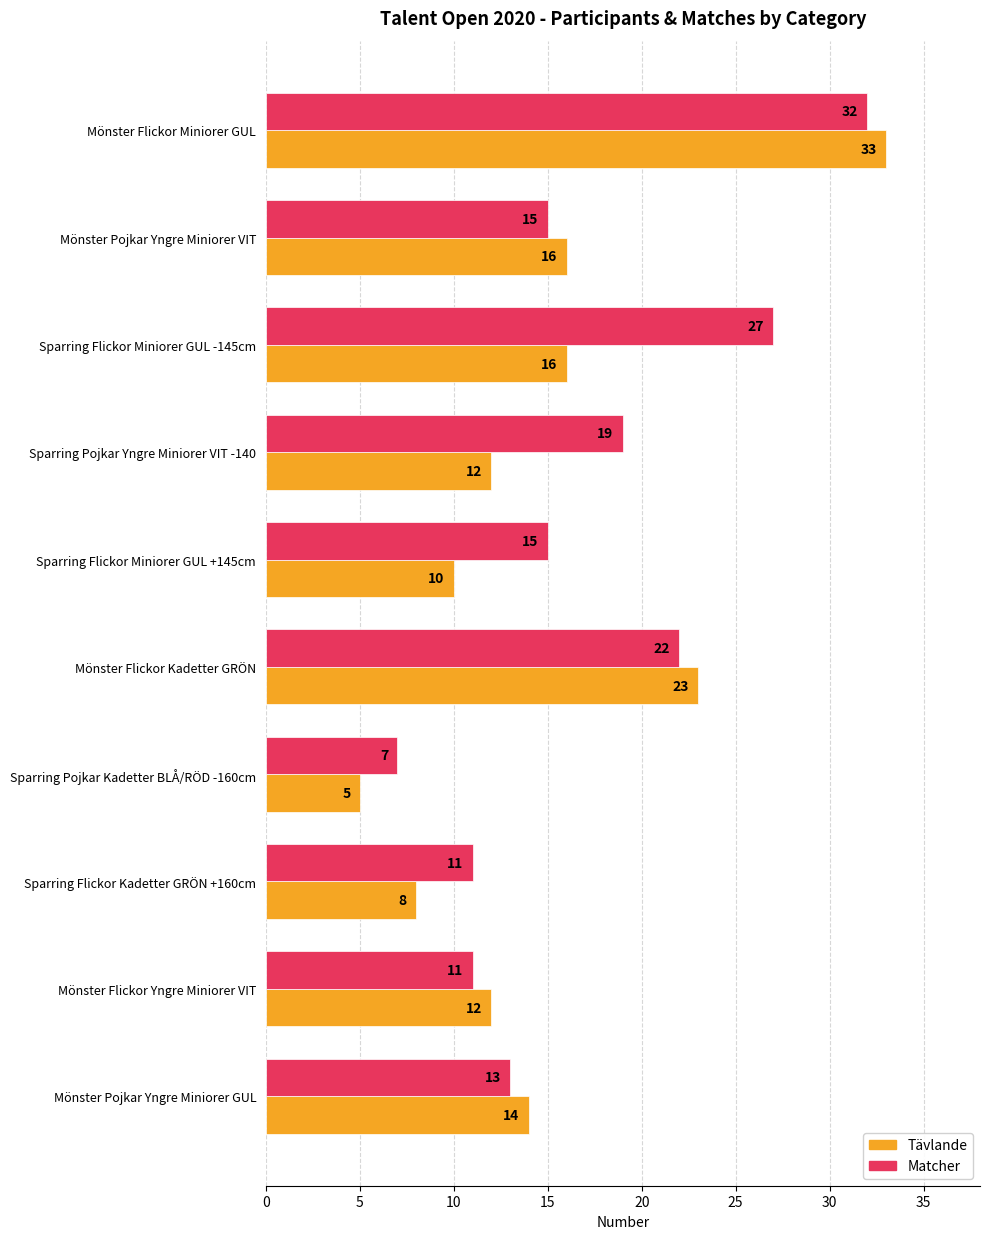

At Mönster Pojkar Yngre Miniorer GUL, list the series in order from smallest to largest.

Matcher, Tävlande